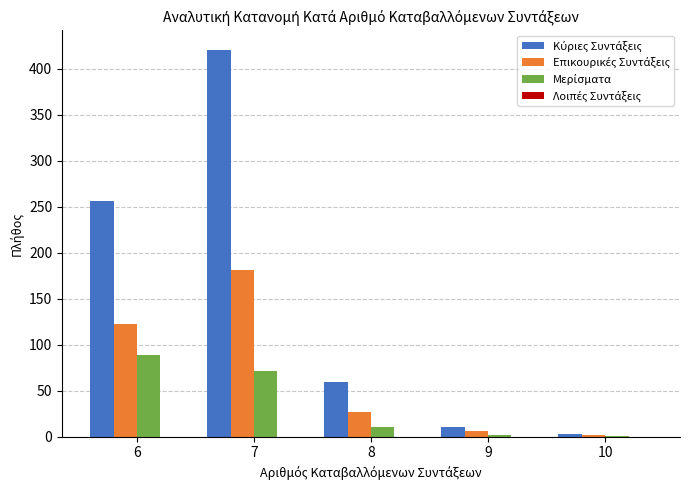

Are the bars grouped side by side (vs. stacked)?

Yes